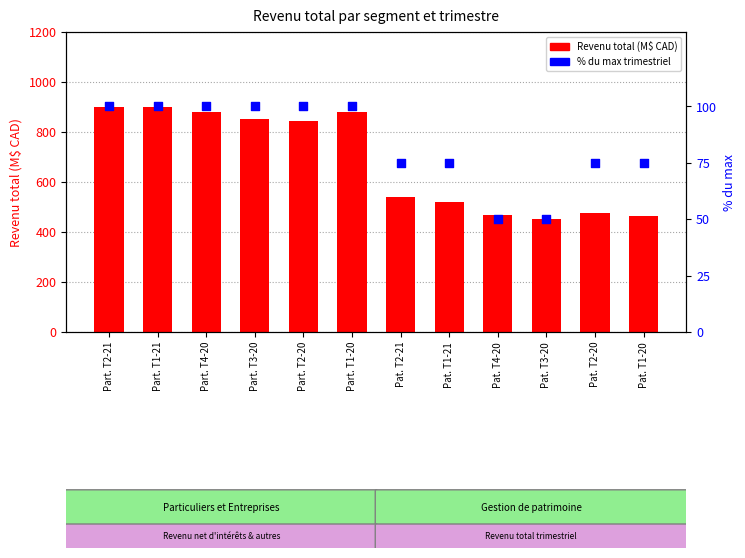

Which series has the largest total across all categories?

Revenu total